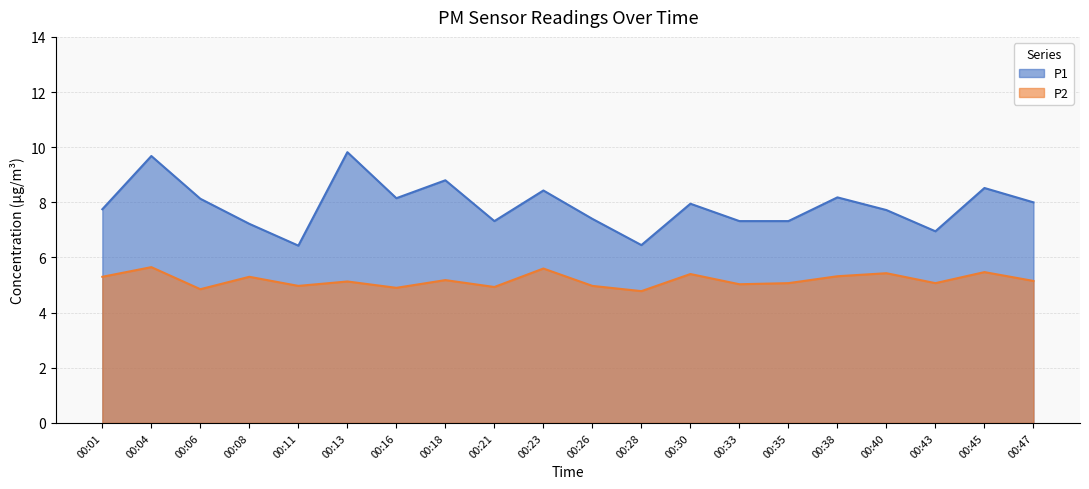

Which category has the lowest value across all series?

00:28